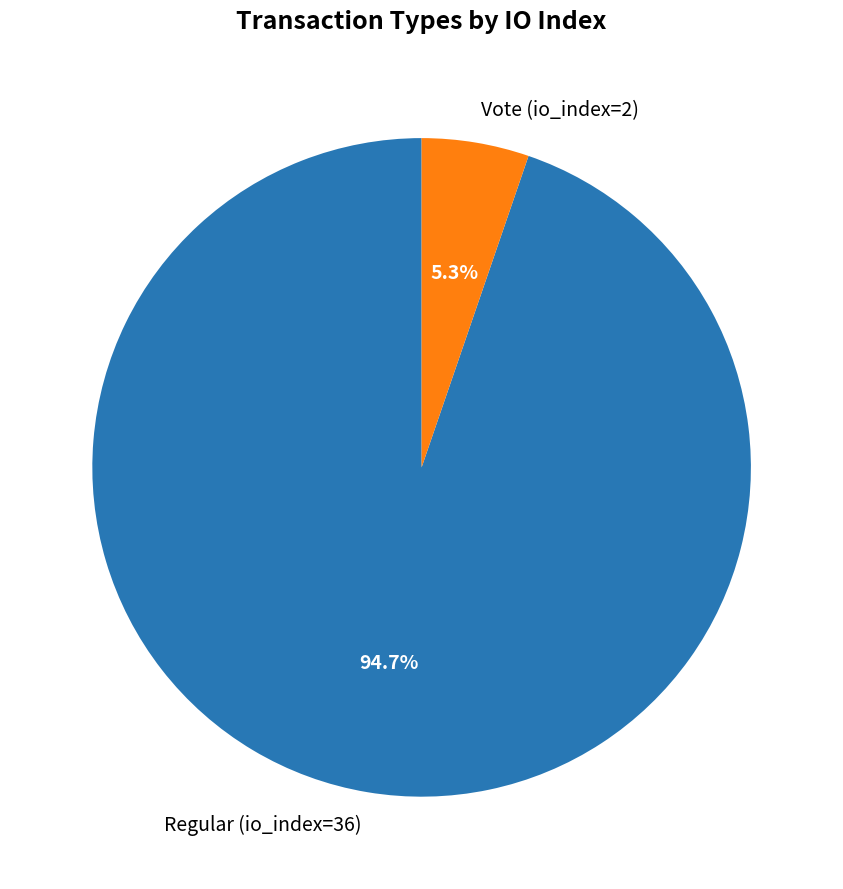

To the nearest percent, what percentage of the pie is Vote (io_index=2)?

5%